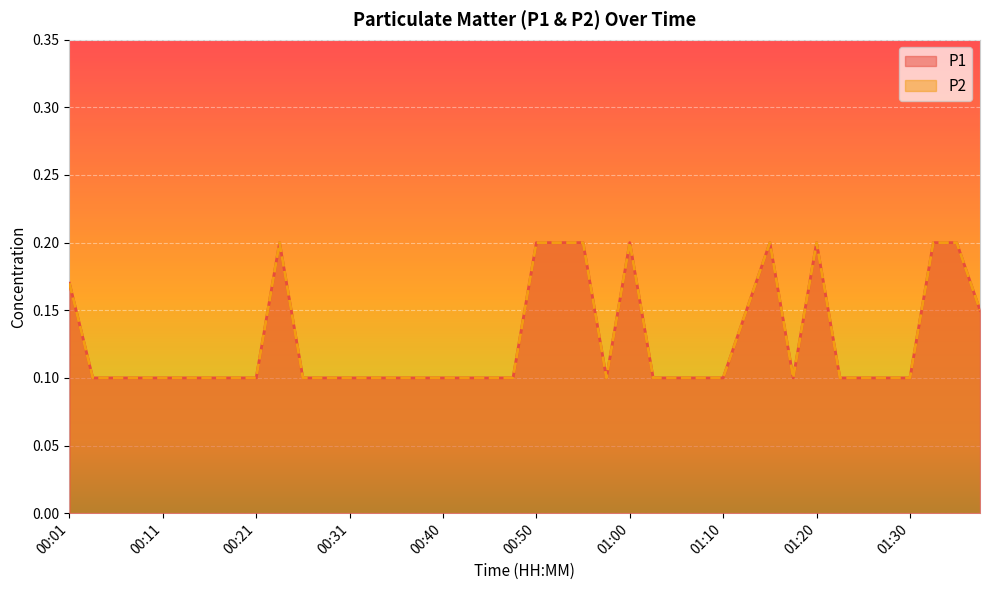

How many lines are shown in the chart?

2